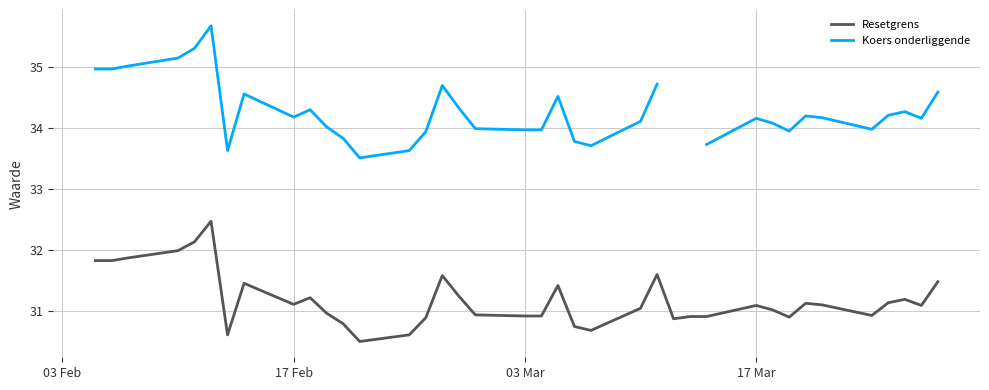

True or false: Koers onderliggende and Resetgrens cross at least once.

False